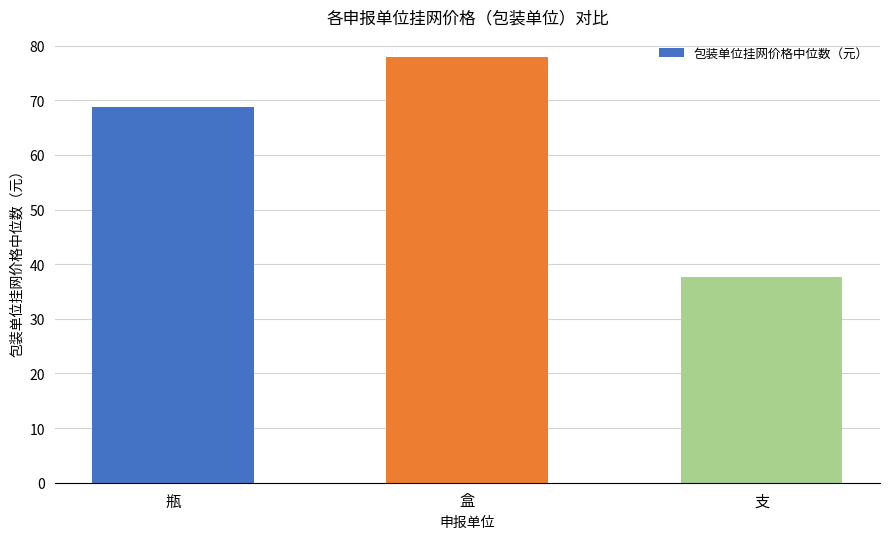

What is the ratio of the value at 盒 to the value at 瓶?

1.1